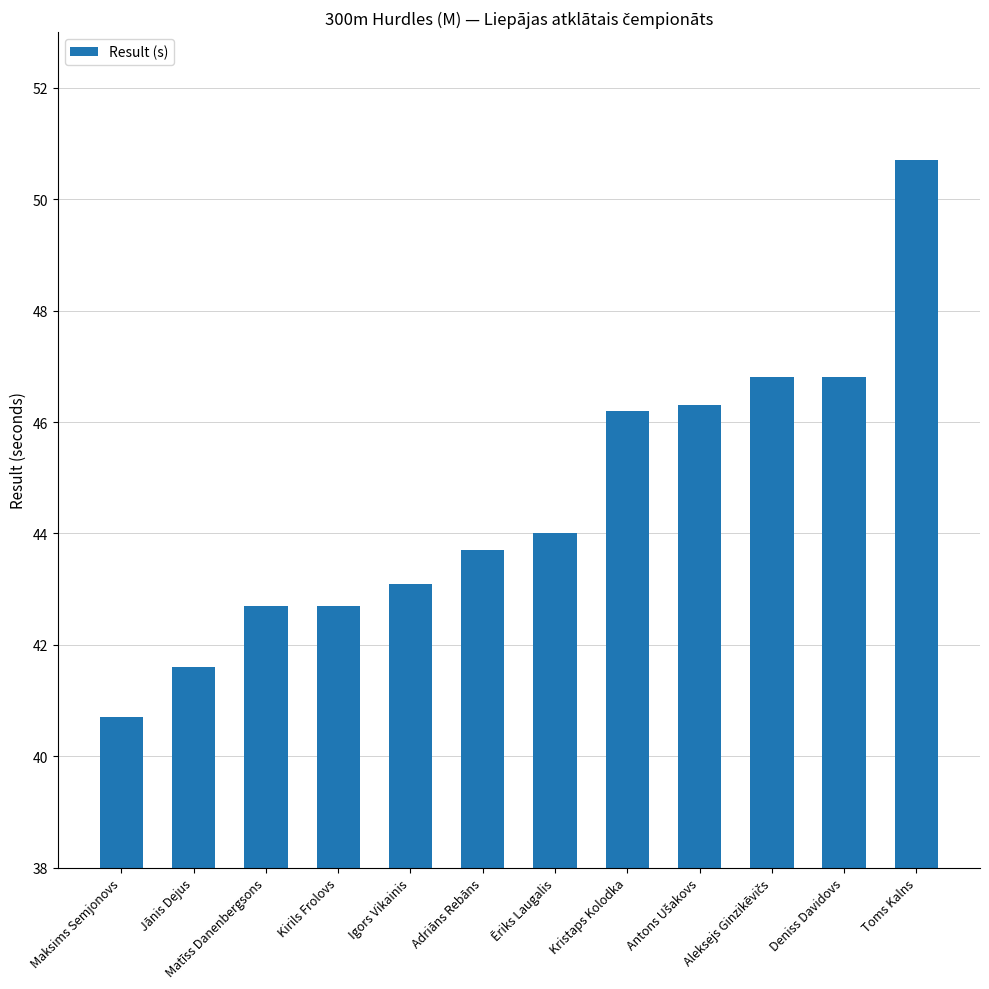

What is the minimum value shown in the chart?

40.7